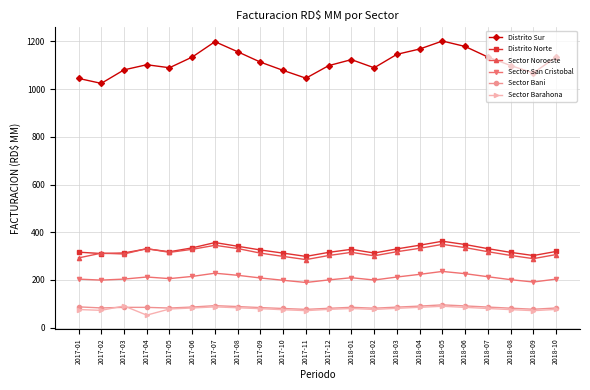

What is the maximum value shown in the chart?

1201.3